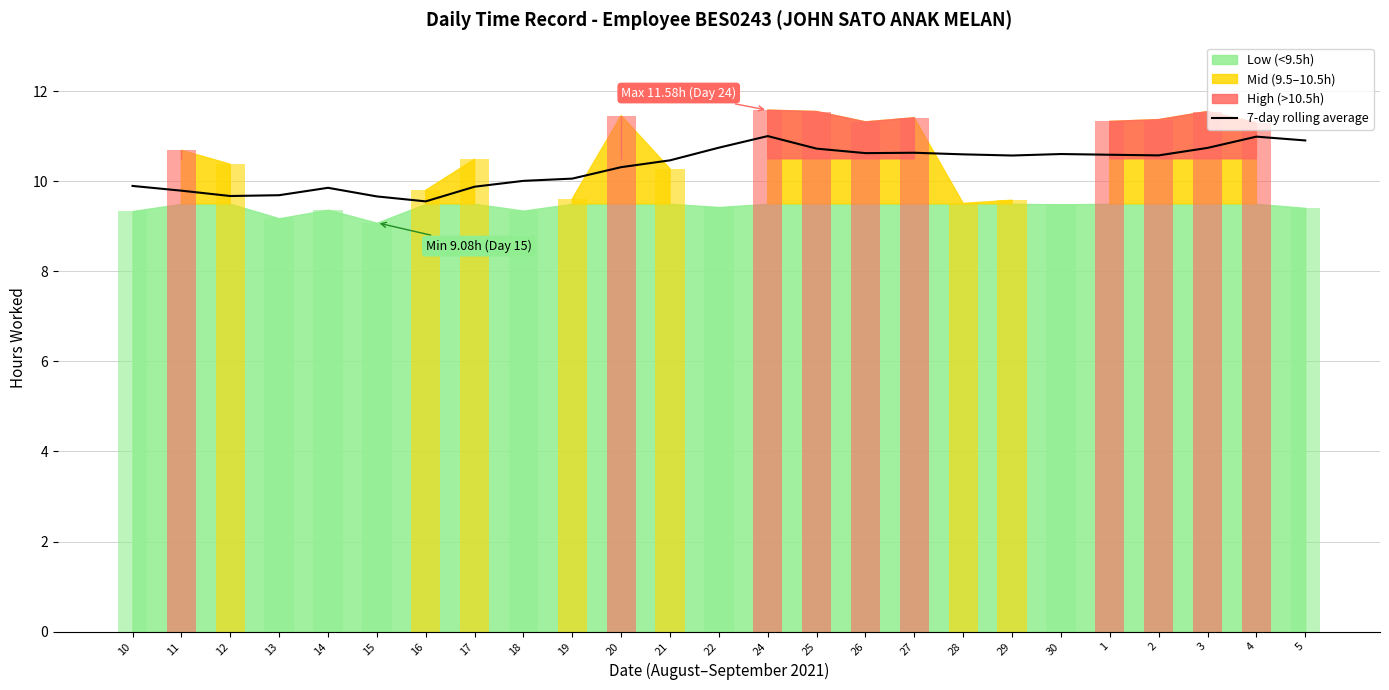

At which label is the value closest to 10?

18